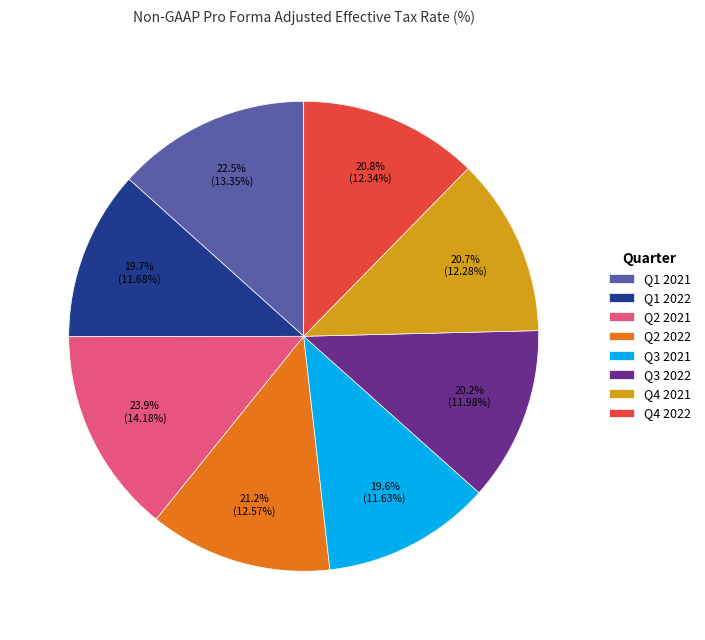

Does Q4 2022 represent more than half of the total?

No